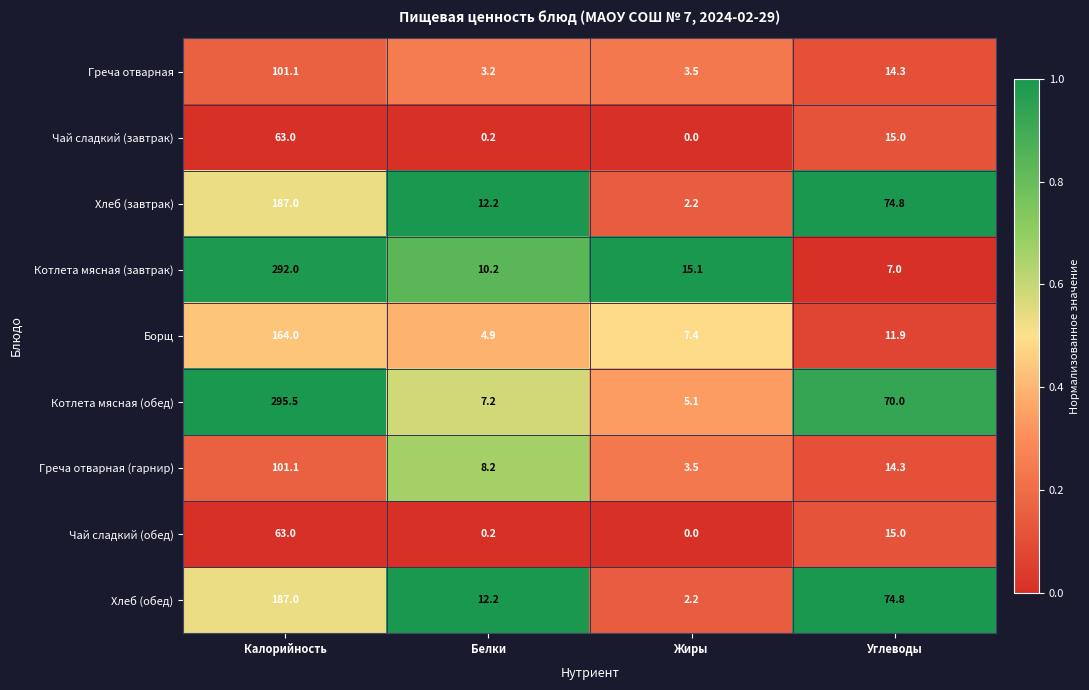

What is the difference between the second highest and second lowest values in the Хлеб (обед) series?

62.6